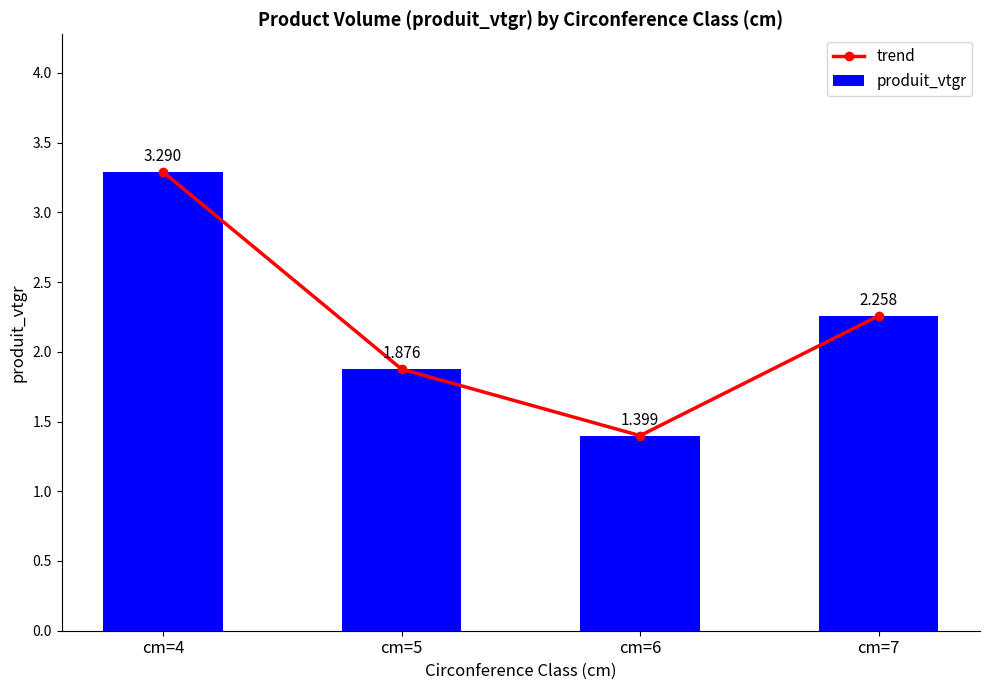

Count the number of categories in the chart.

4